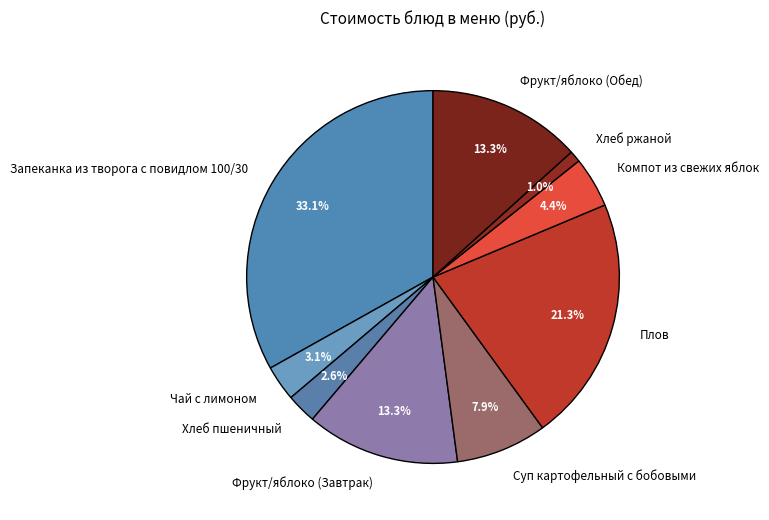

Combined, do Хлеб пшеничный and Плов account for over 50%?

No